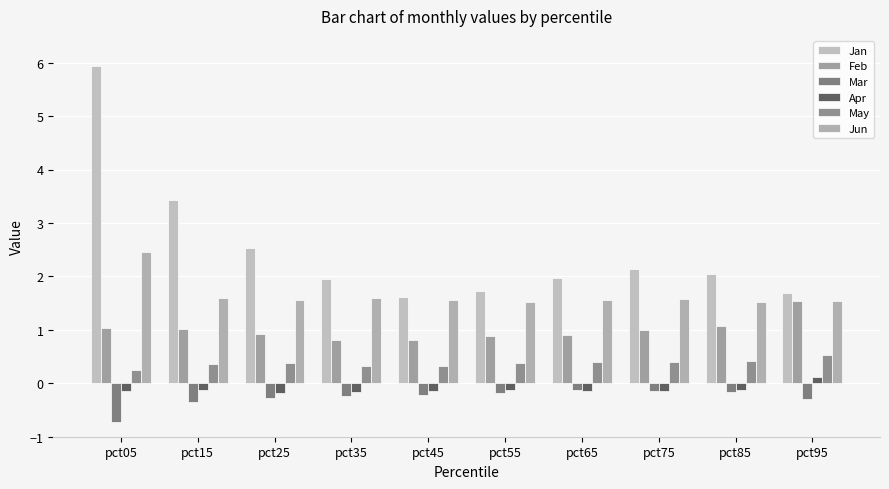

What is the value of the Jun bar at the 6th from the left?

1.5